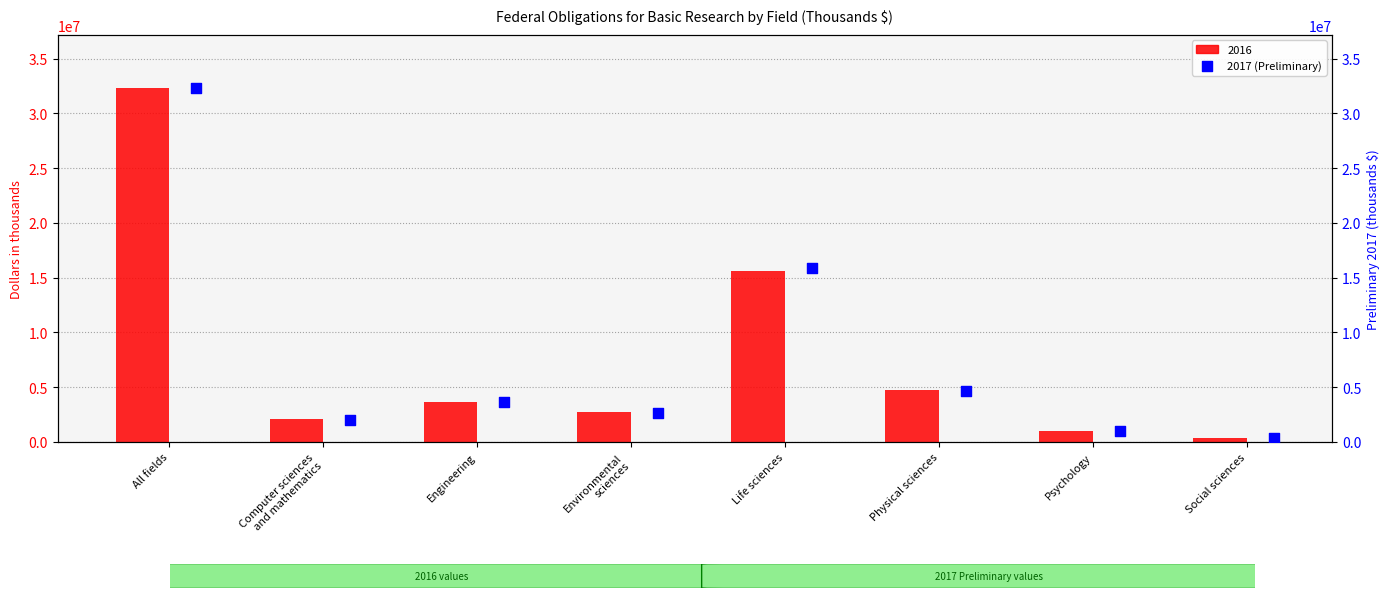

Approximately how many times larger is the value at Engineering compared to Environmental
sciences?

1.4